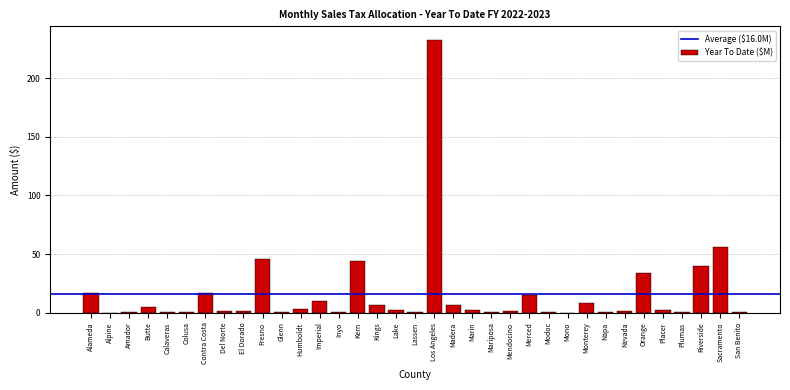

Which has a higher value, Sacramento or Inyo?

Sacramento